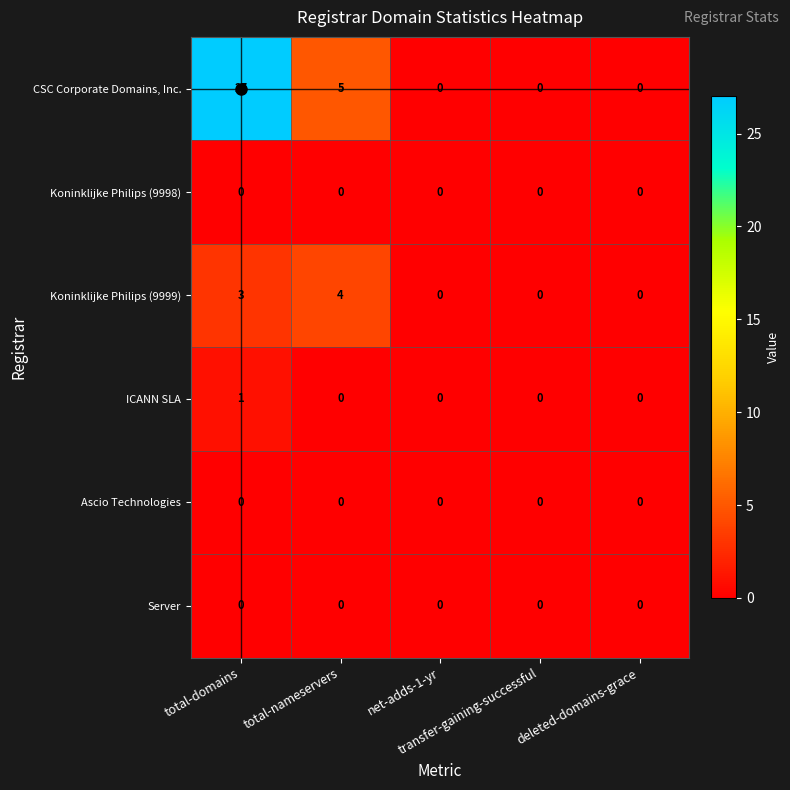

Which series has the widest spread of values?

CSC Corporate Domains, Inc.